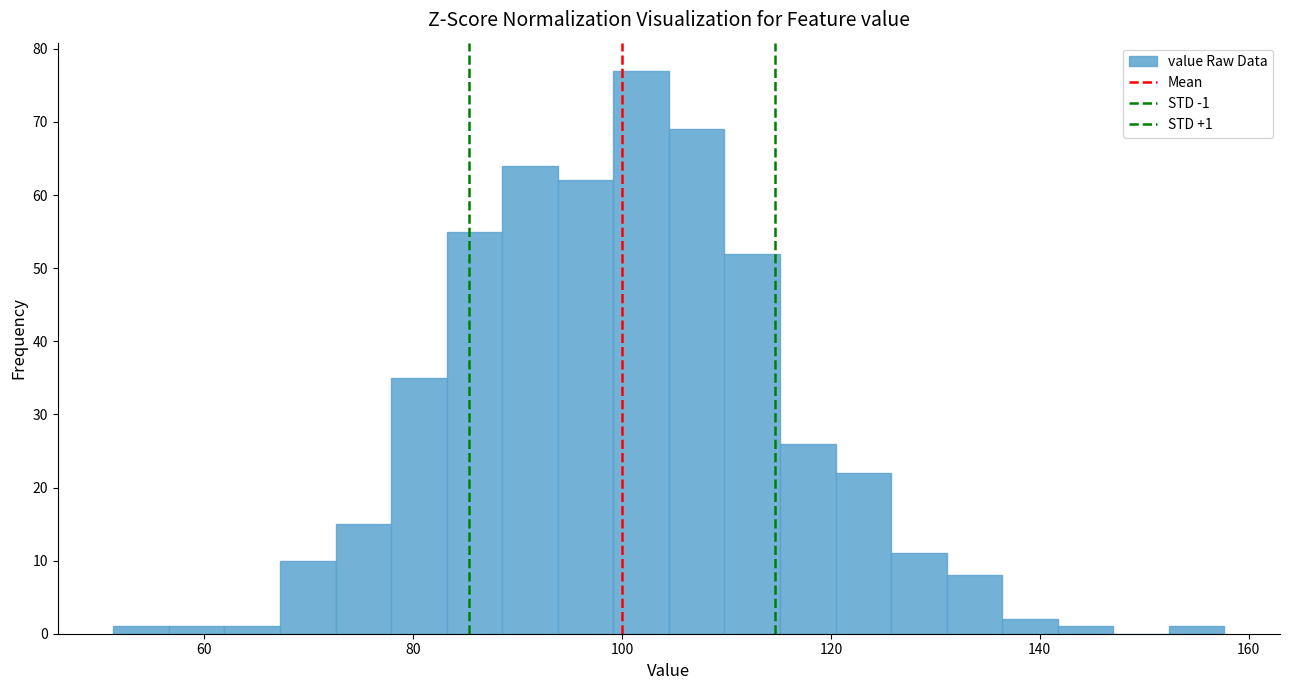

Around what value on the x-axis is the tallest bar? Give the approximate position of its centre, as read against the axis.

102